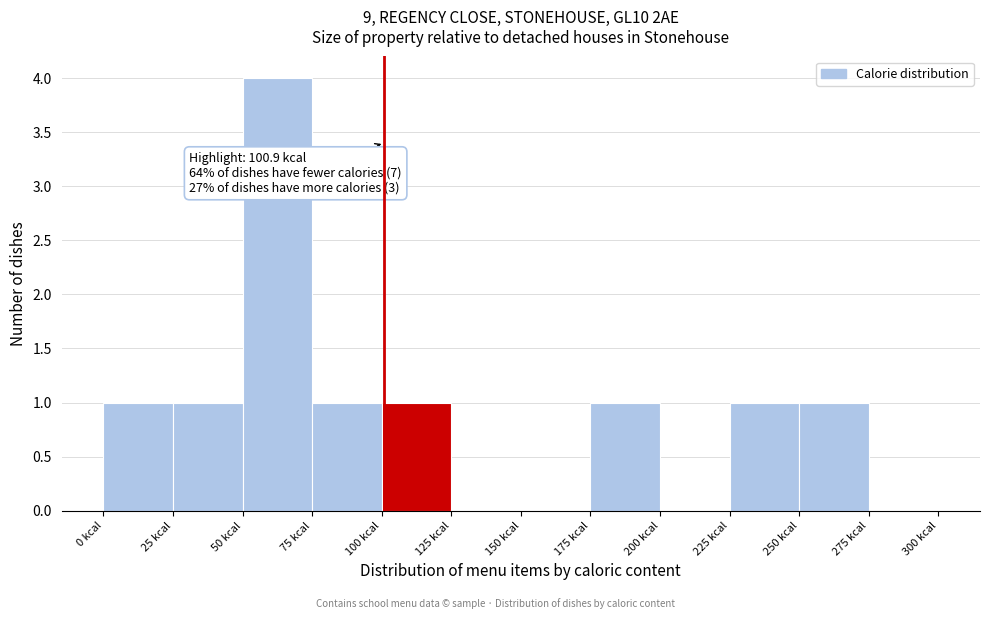

Over which range of the x-axis is the bar tallest?

50 to 75